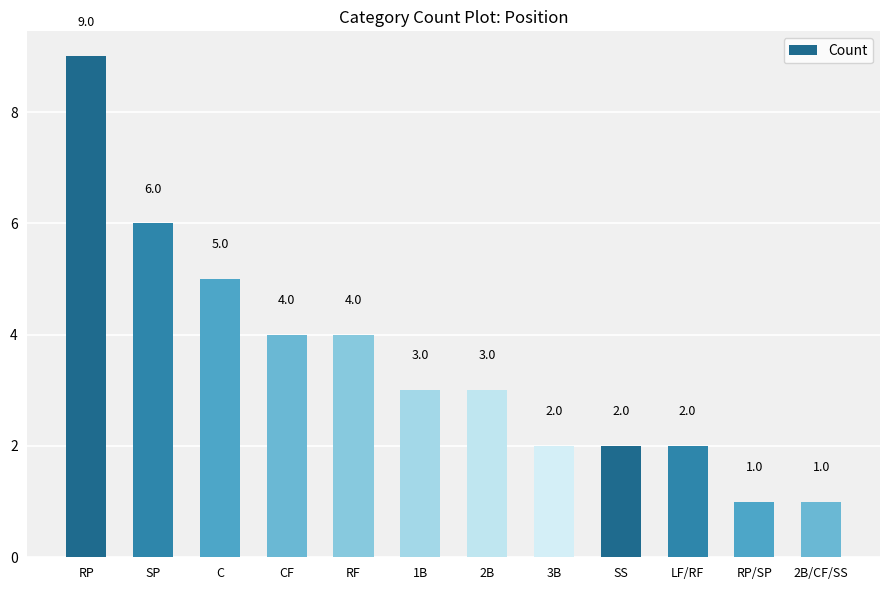

At which label is the value closest to 5?

C